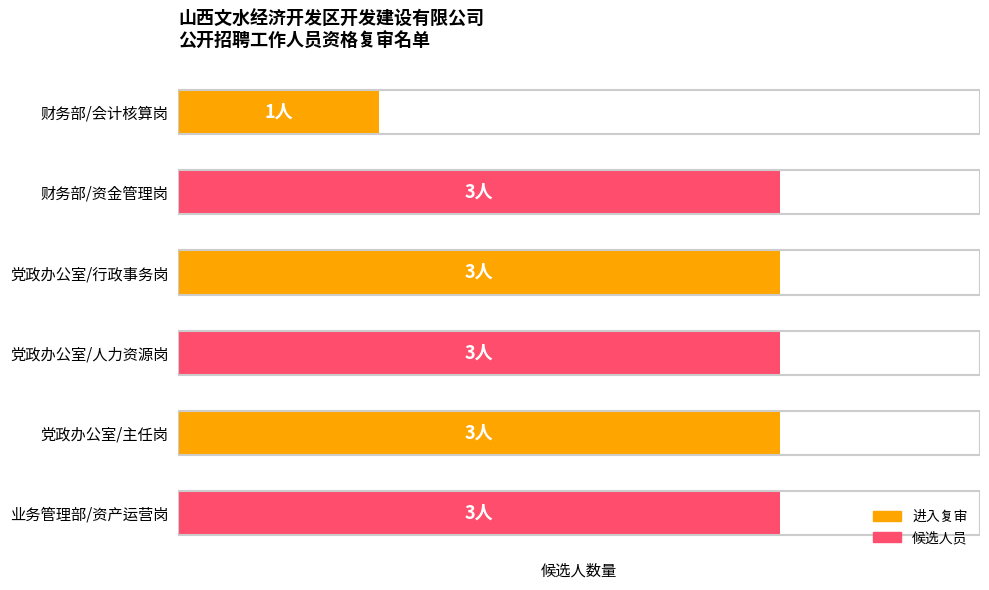

Does the chart contain any negative values?

No